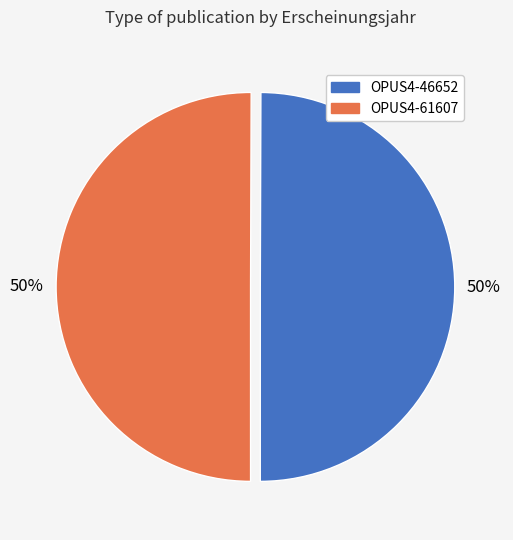

Combined, do OPUS4-46652 and OPUS4-61607 account for over 50%?

Yes